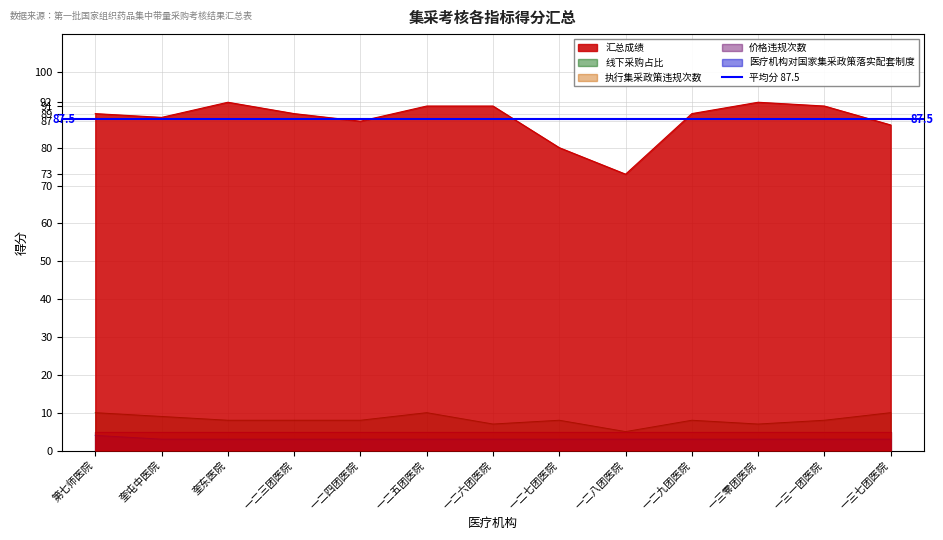

Which has a higher value, 一二四团医院 or 第七师医院?

第七师医院